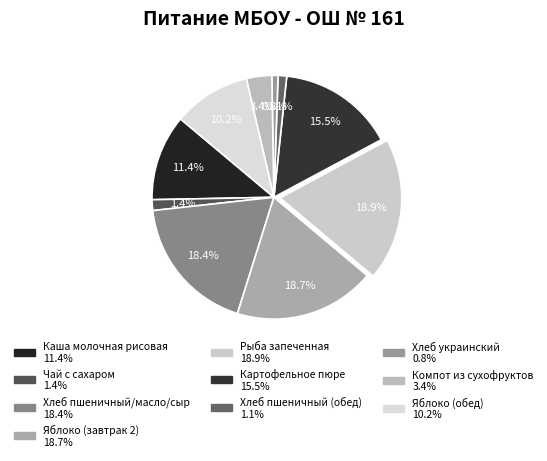

Which slice is the largest?

Рыба запеченная